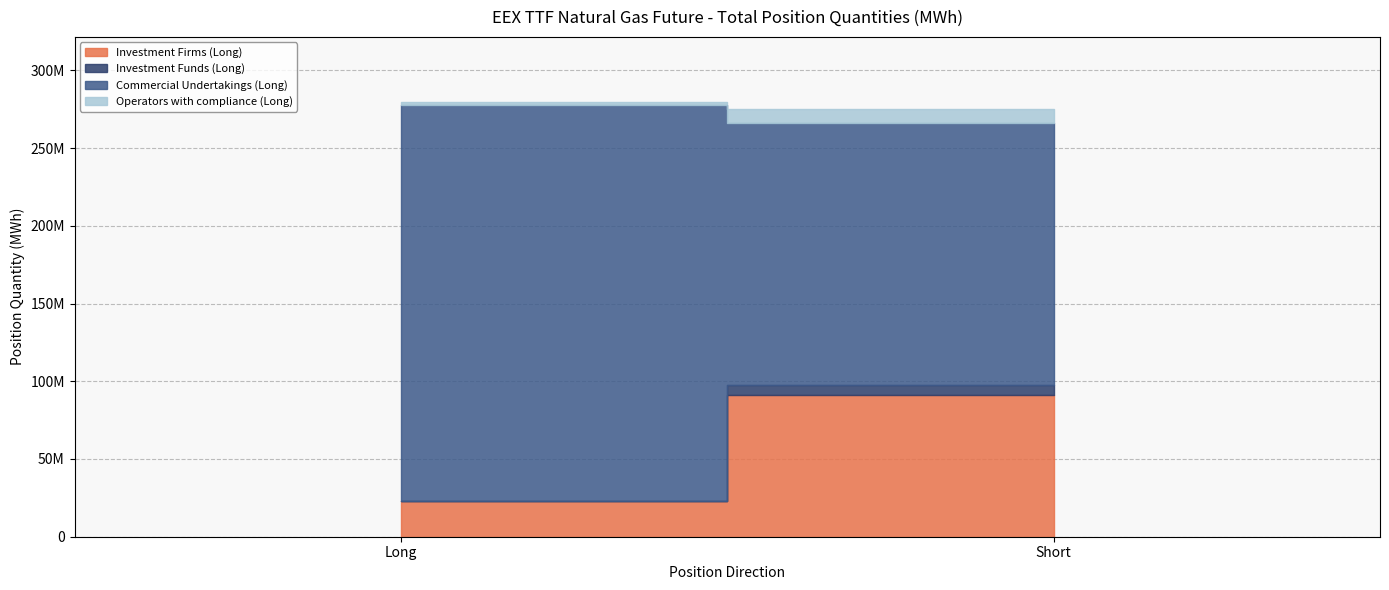

True or false: Investment Funds (Long) has a value of 6388041 at Short.

True